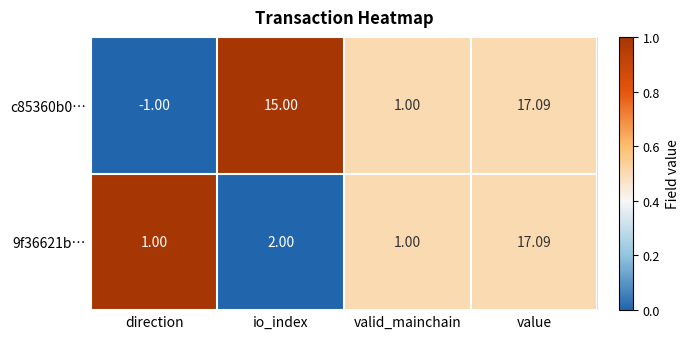

Which series has the largest range (max minus min)?

c85360b0…